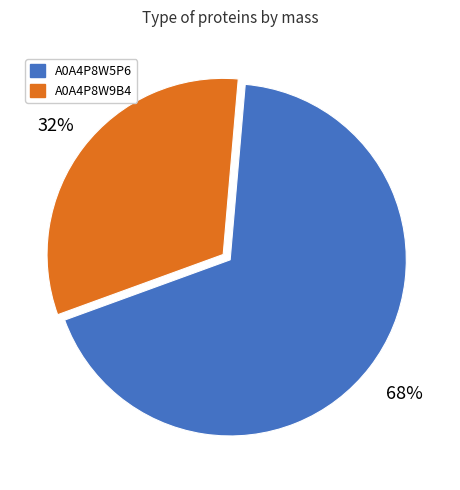

Is there a majority slice in this chart?

Yes